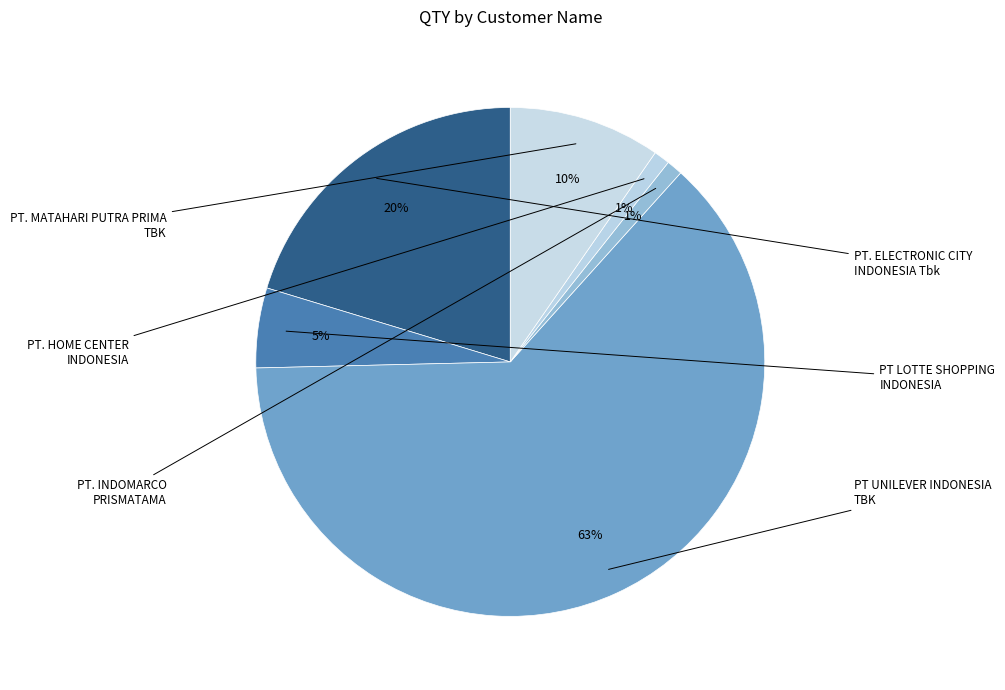

How many segments does this pie chart have?

6